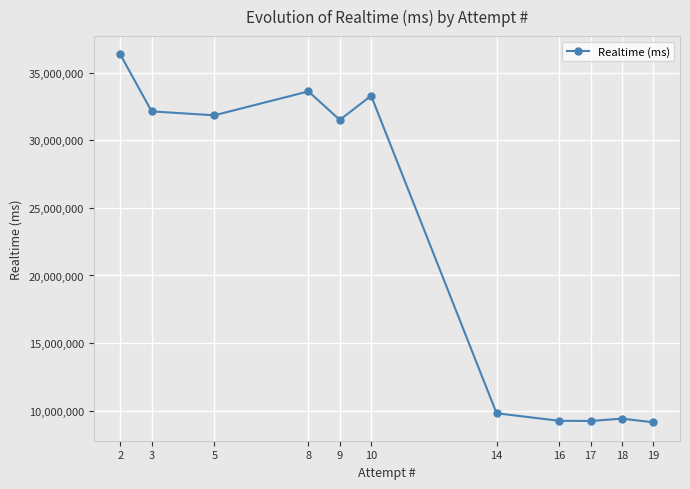

What is the ratio of the value at 18 to the value at 2?

0.3